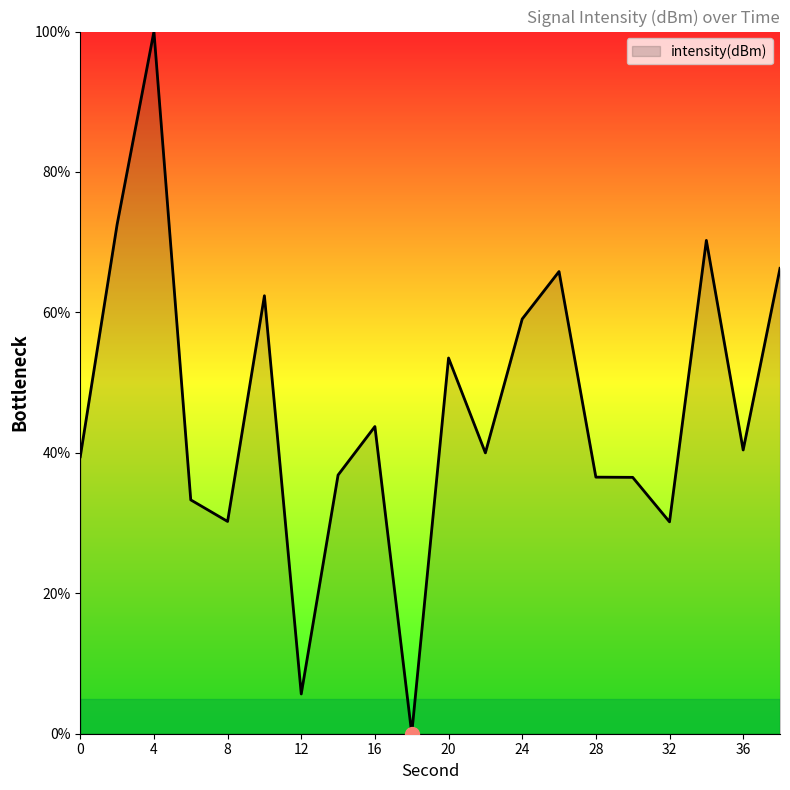

What is the greatest value displayed?

100.0